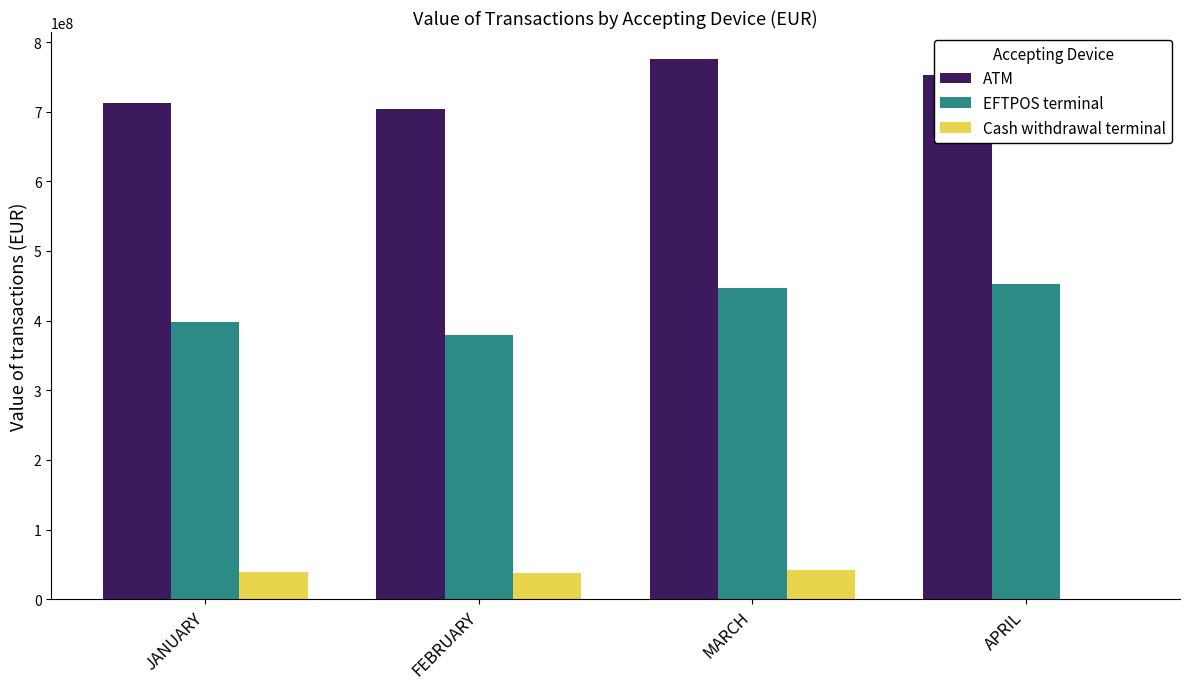

Which series has the largest total across all categories?

ATM